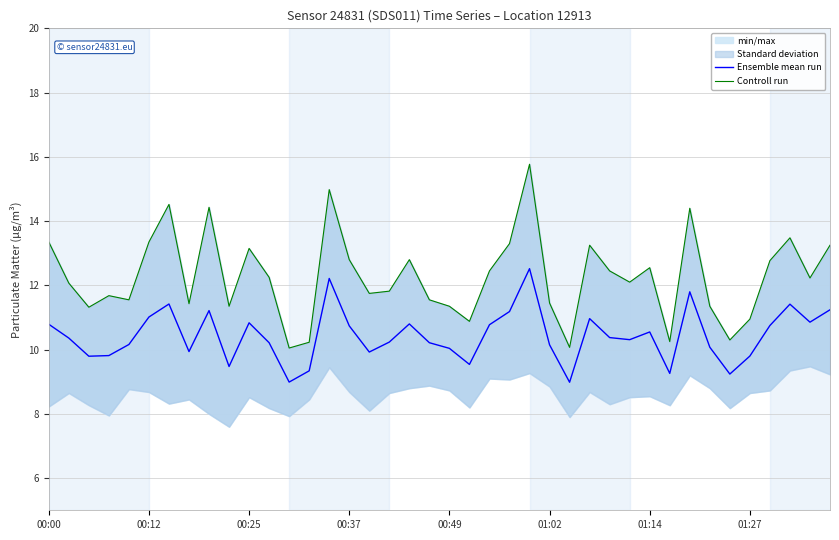

The Controll run series shows 12.2 at 11. True or false?

True